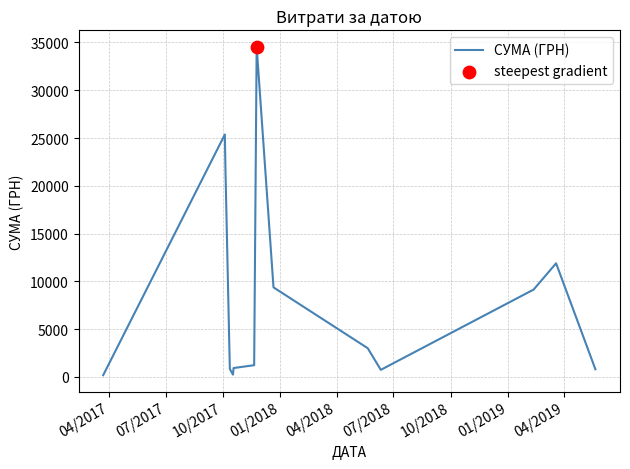

What is the greatest value displayed?

34550.0